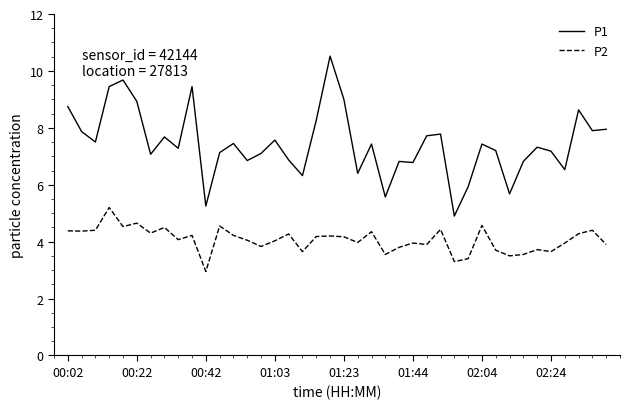

What is the difference between the maximum and minimum values in the P1 series?

5.6